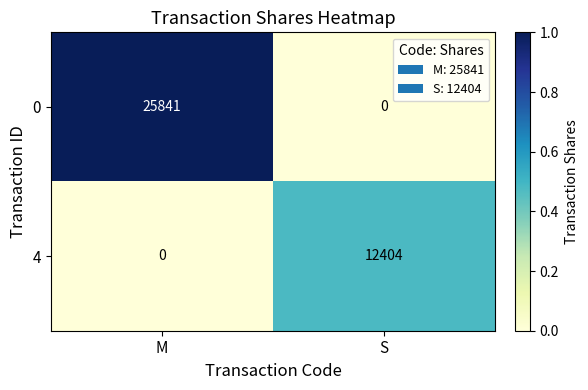

Reading right to left, list all the values displayed in this chart.

0: S=0	M=25841
4: S=12404	M=0